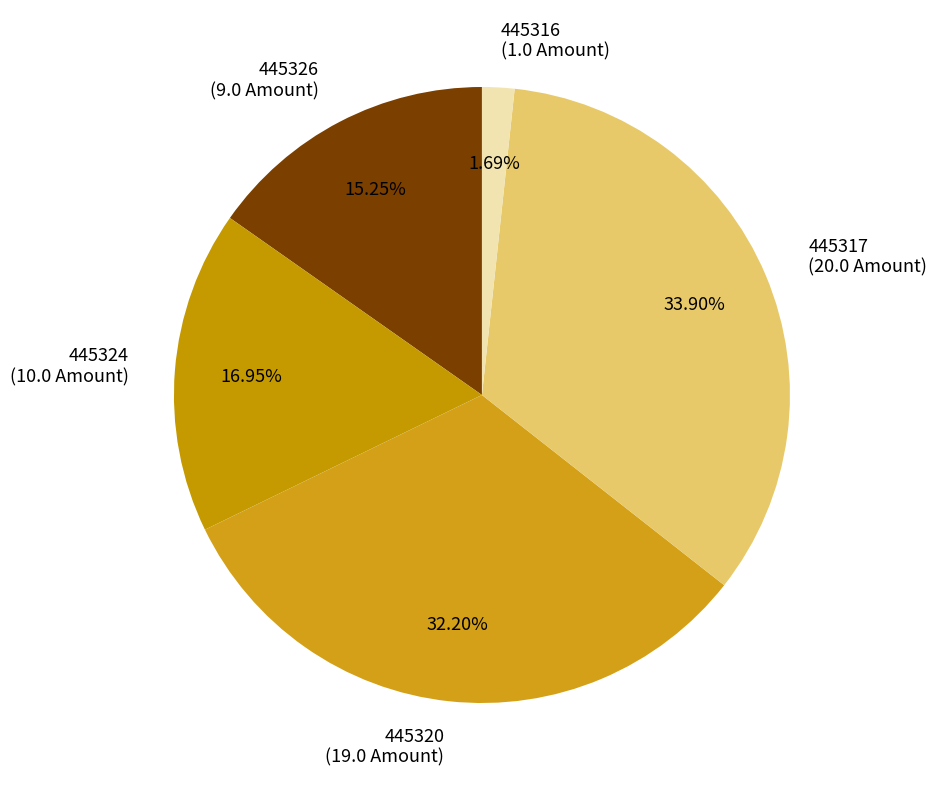

To the nearest percent, what percentage of the pie is 445316?

2%